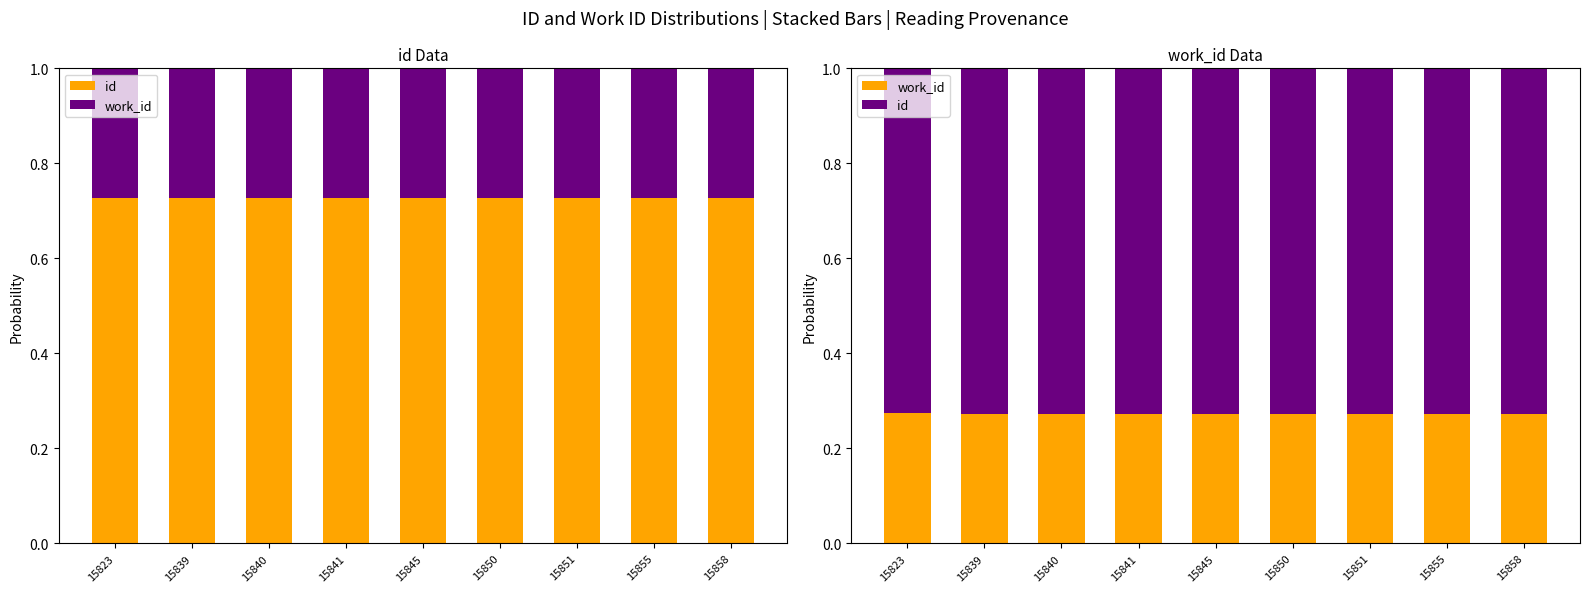

What is the value of the id bar at the 4th from the left?

0.7